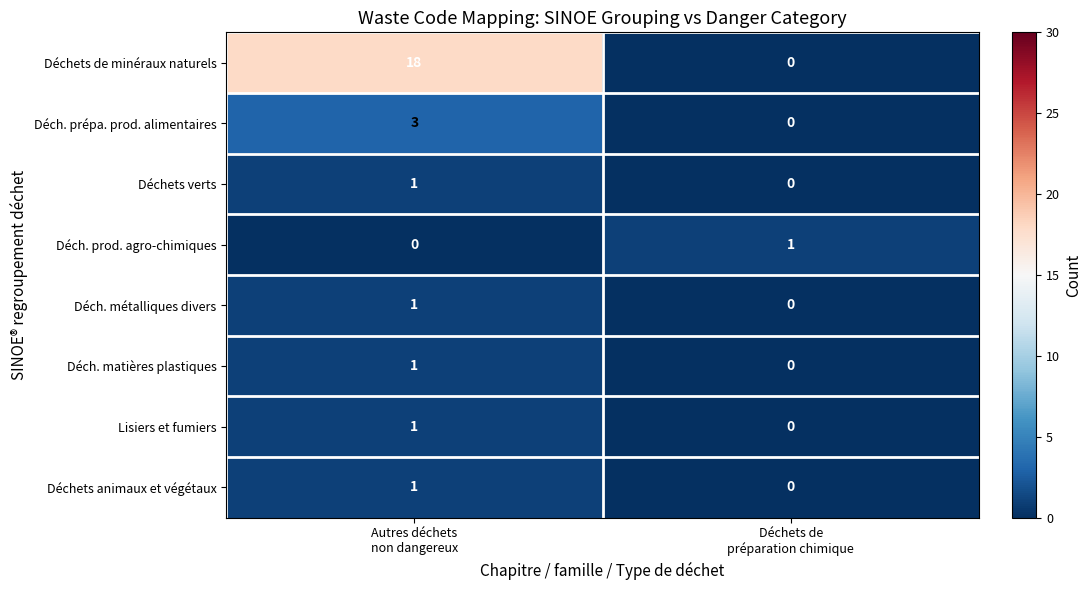

How many categories are shown in the chart?

2